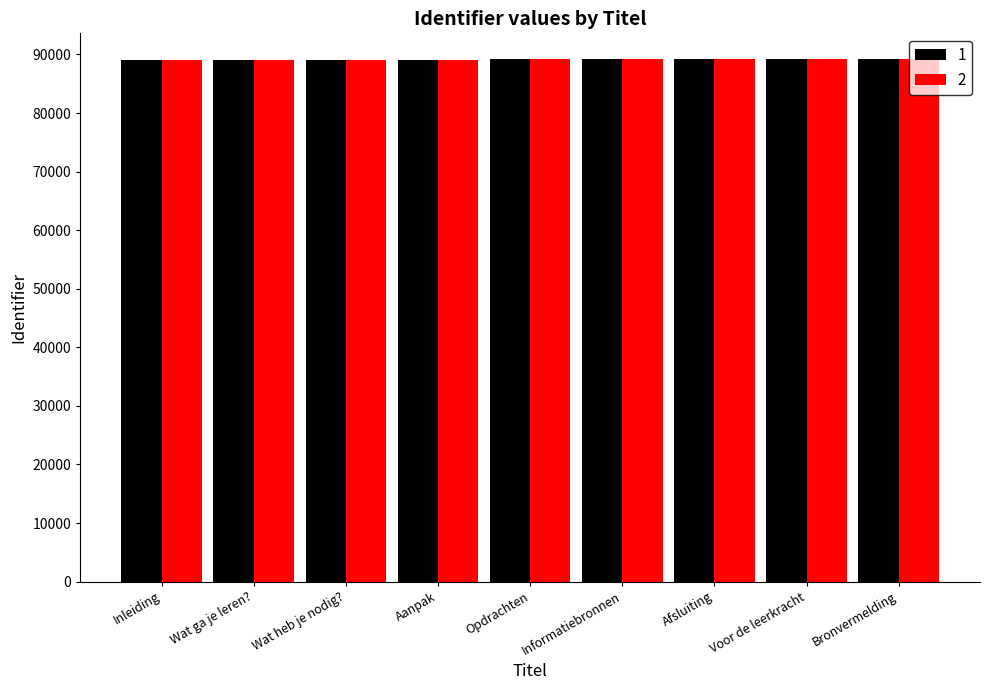

The value of 1 at Afsluiting is 89138. True or false?

True